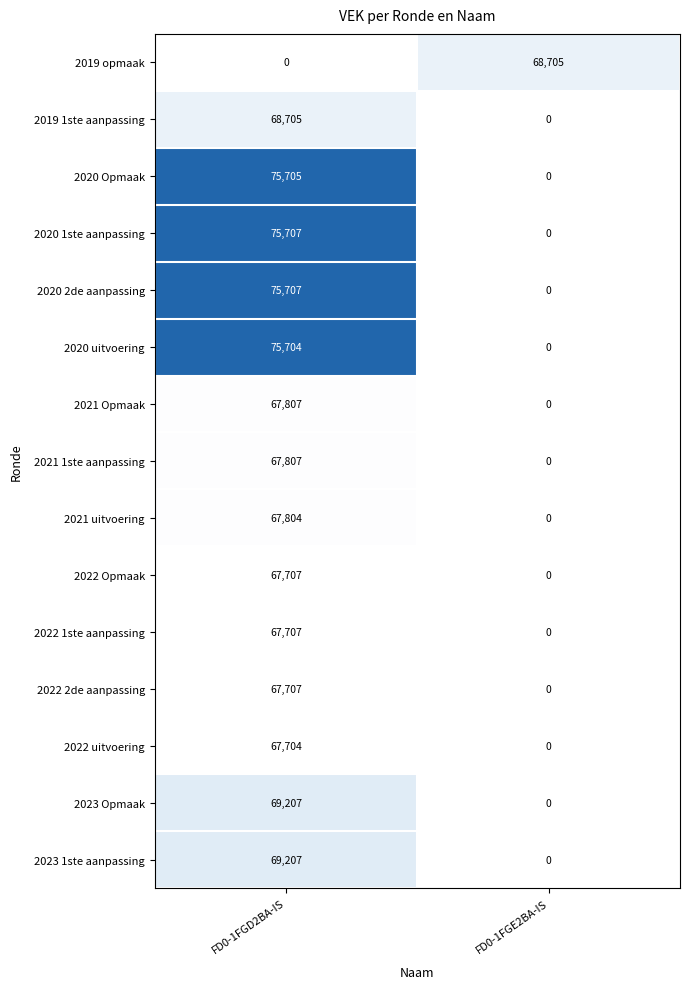

How many series are shown in this chart?

15